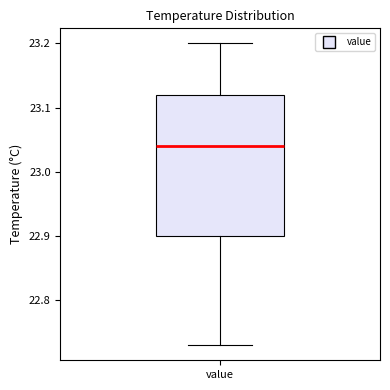

Where does the lower whisker of the box for value end on the y-axis? The values are not printed on the chart, so give them approximately, as read against the axis.

22.73